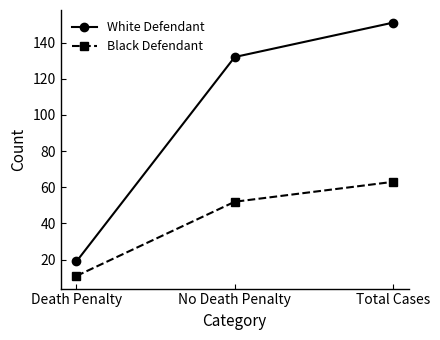

What is the difference between the highest and lowest values at Total Cases?

88